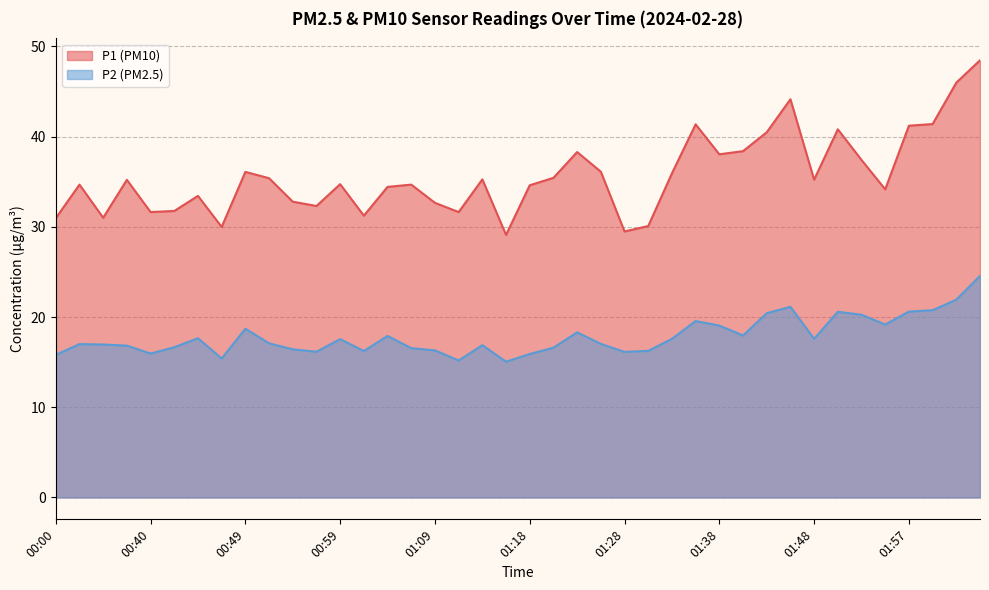

How many distinct data groups are displayed?

2